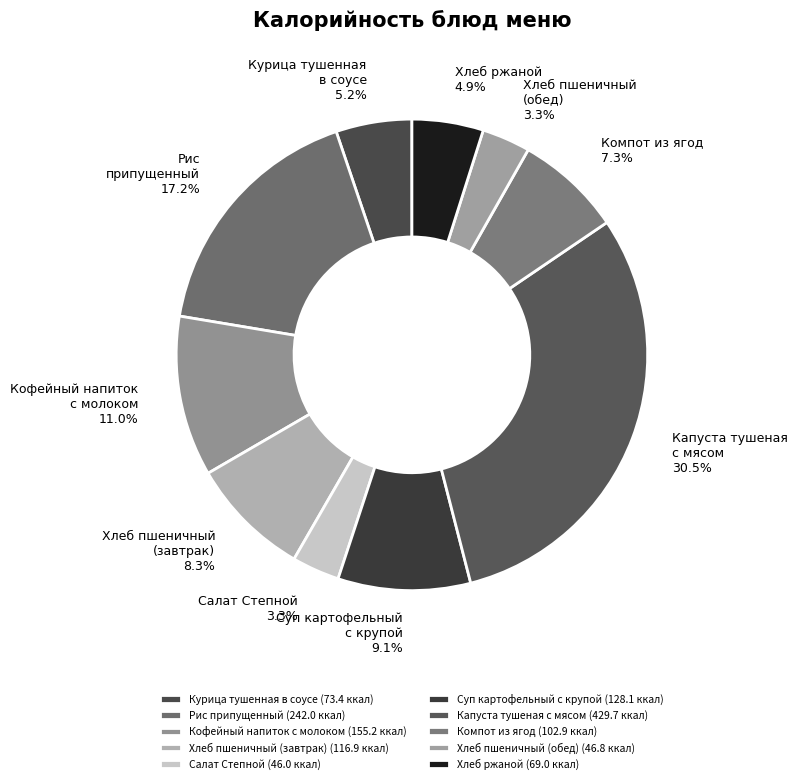

Count the number of slices in the pie.

10